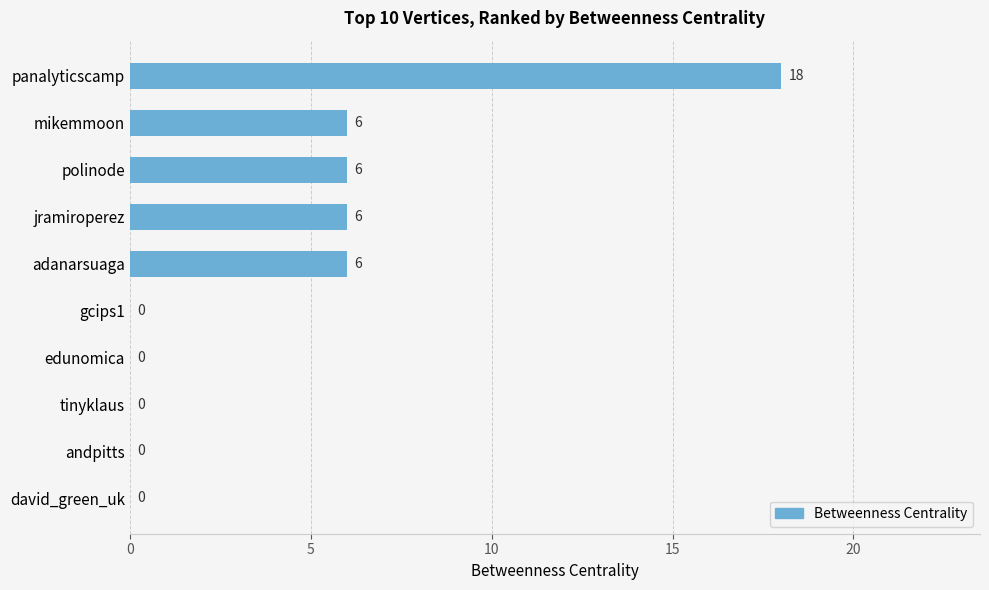

The chart shows a value of 6 at jramiroperez. True or false?

True